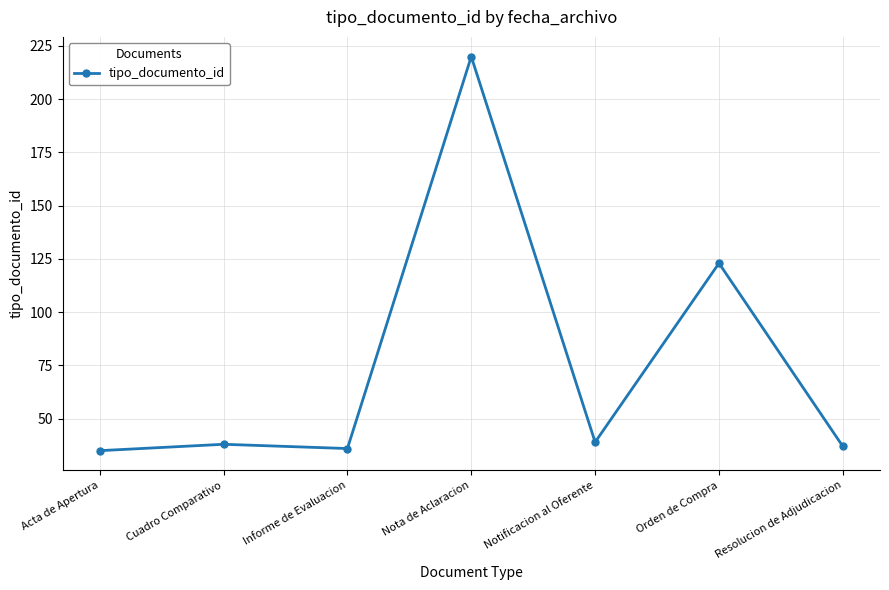

What is the difference between the maximum and second lowest values?

184